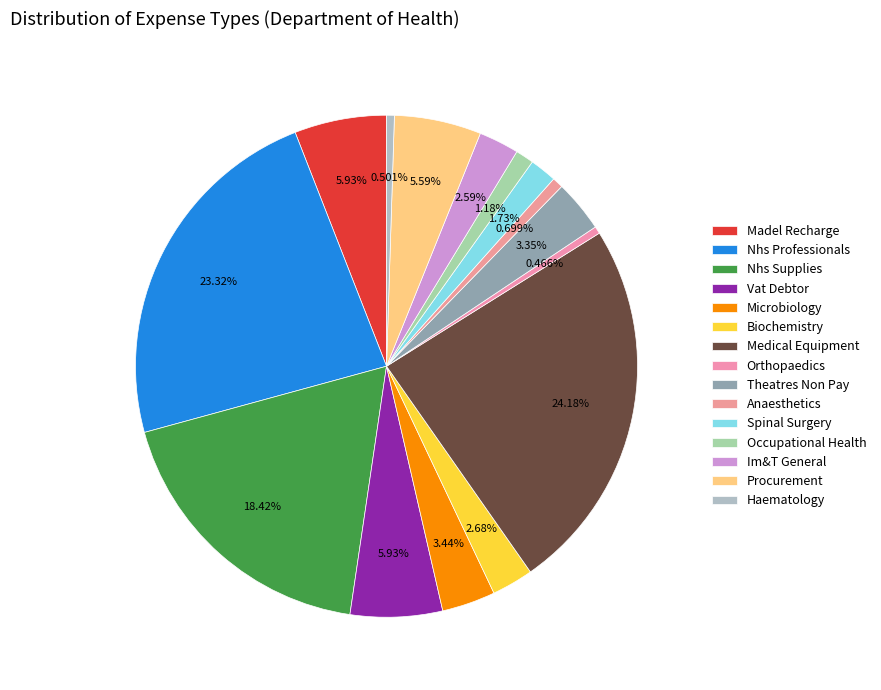

What percentage is NOT represented by Theatres Non Pay?

96.7%